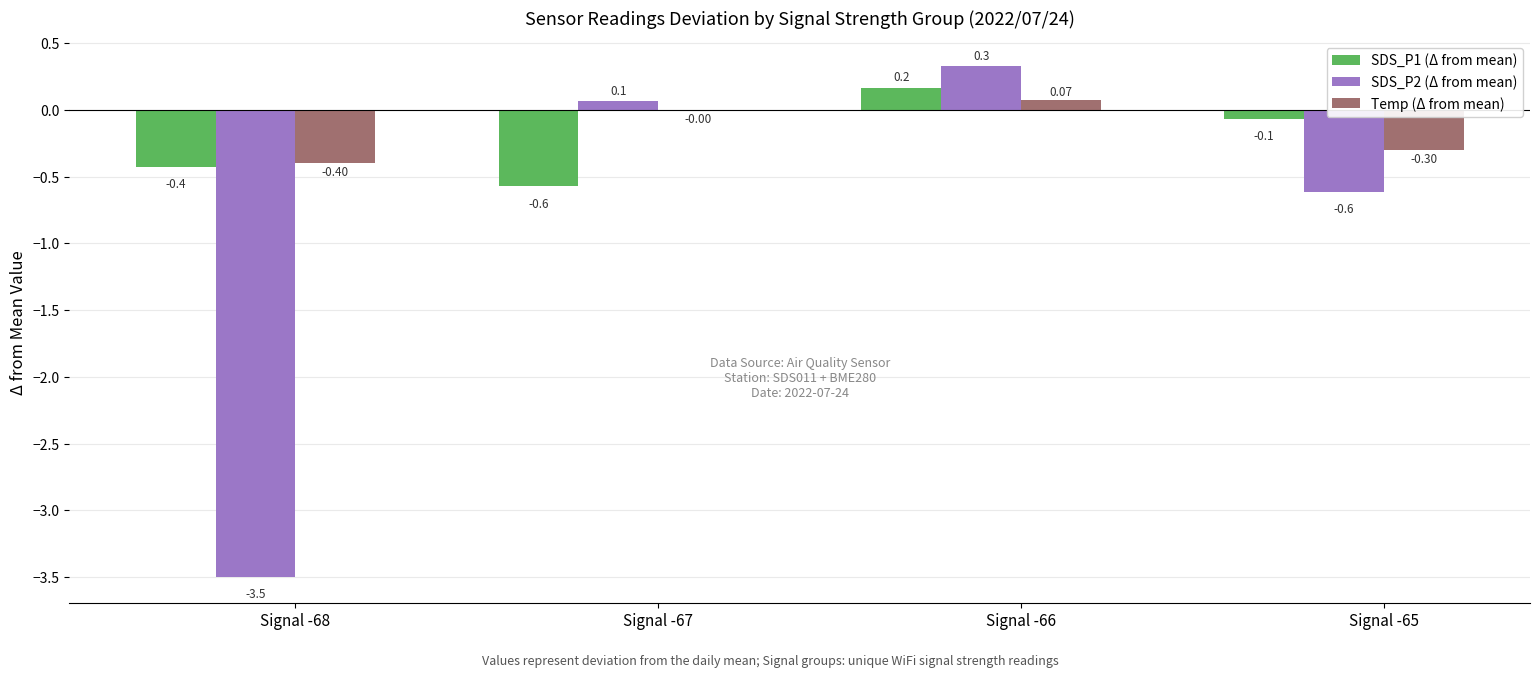

How many groups of bars are there?

4